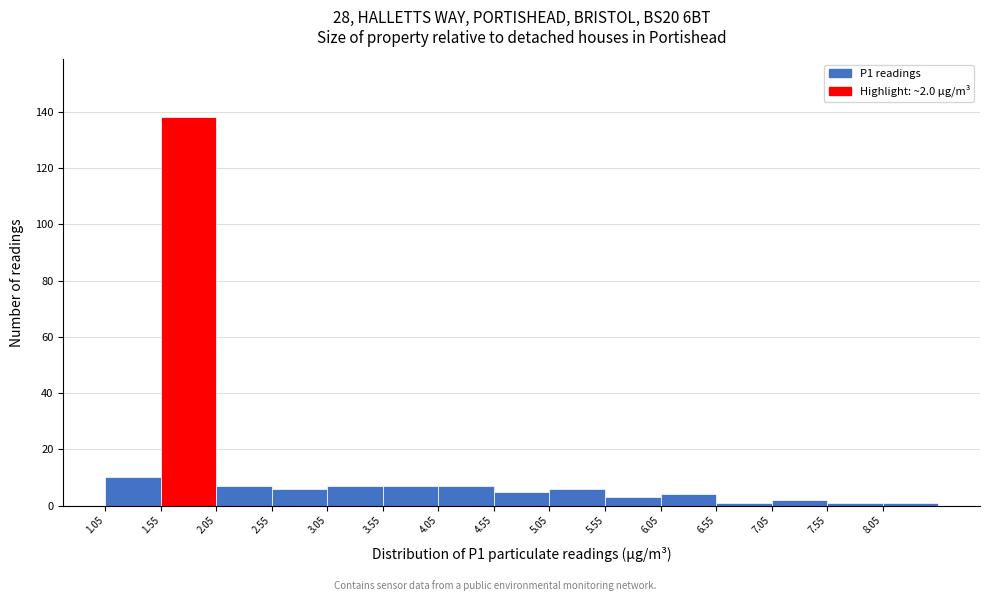

Over which range of the x-axis is the bar tallest?

1.55 to 2.05